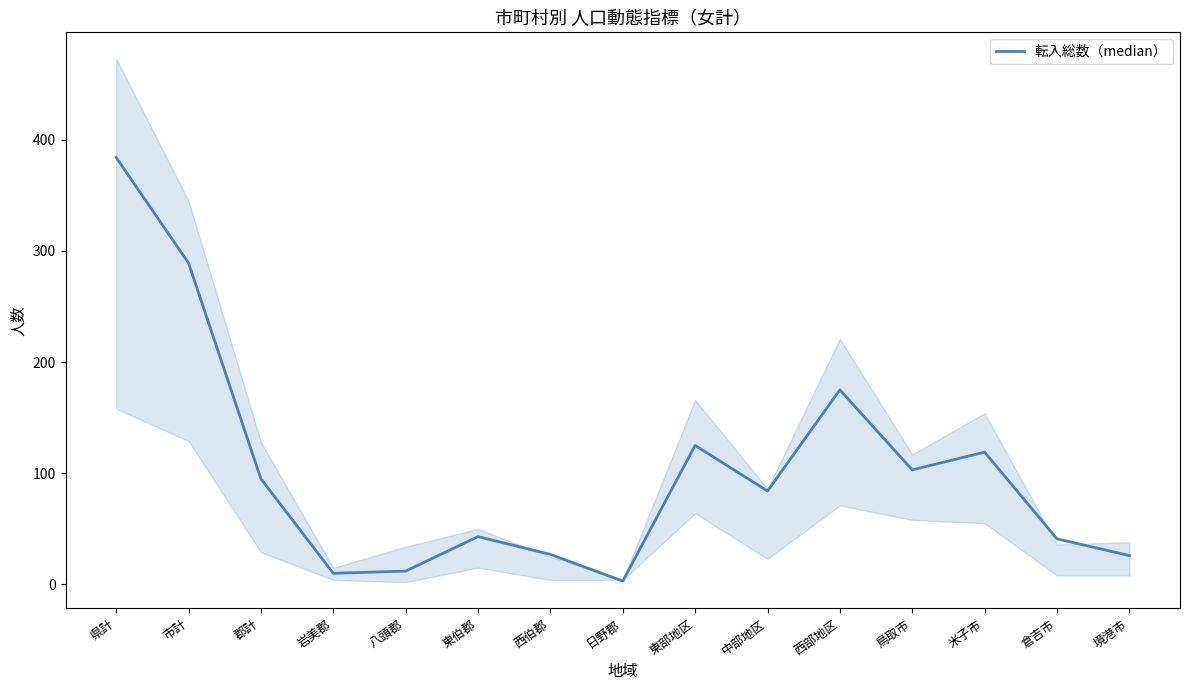

What is the ratio of the value at 鳥取市 to the value at 市計?

0.4